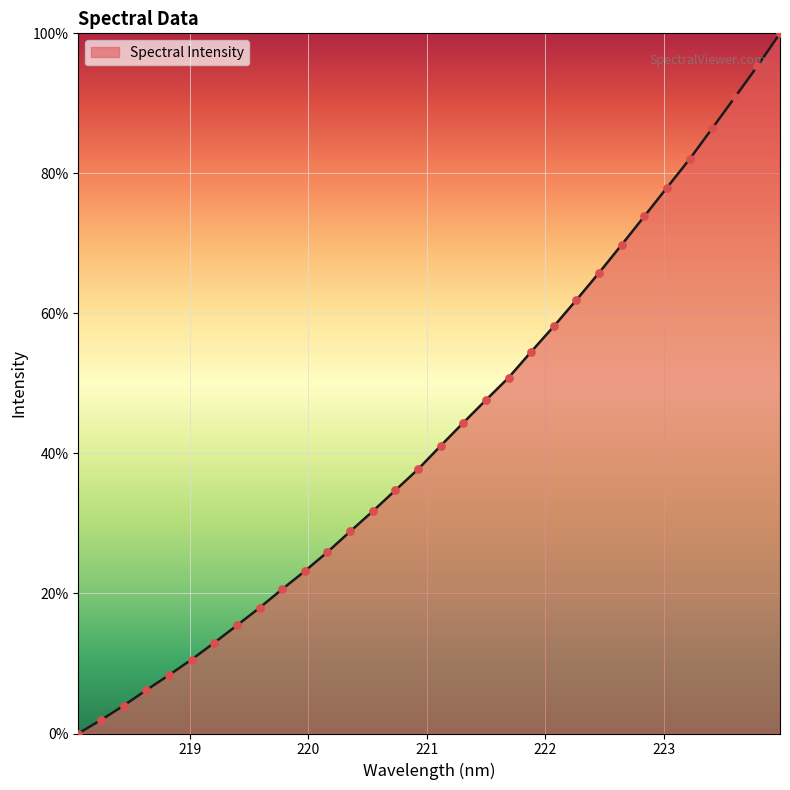

What is the greatest value displayed?

100.0